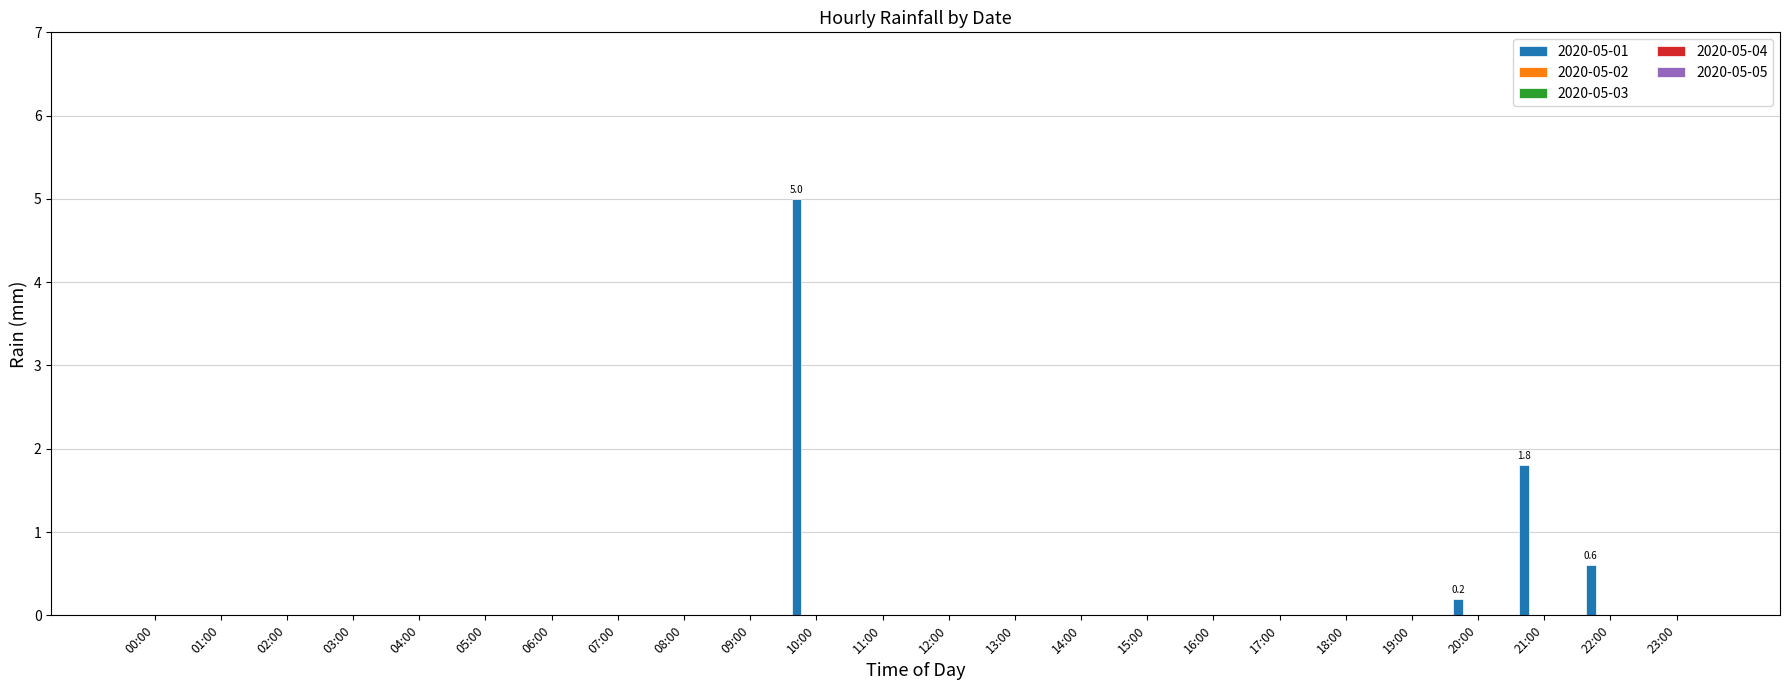

What is the greatest value displayed?

5.0